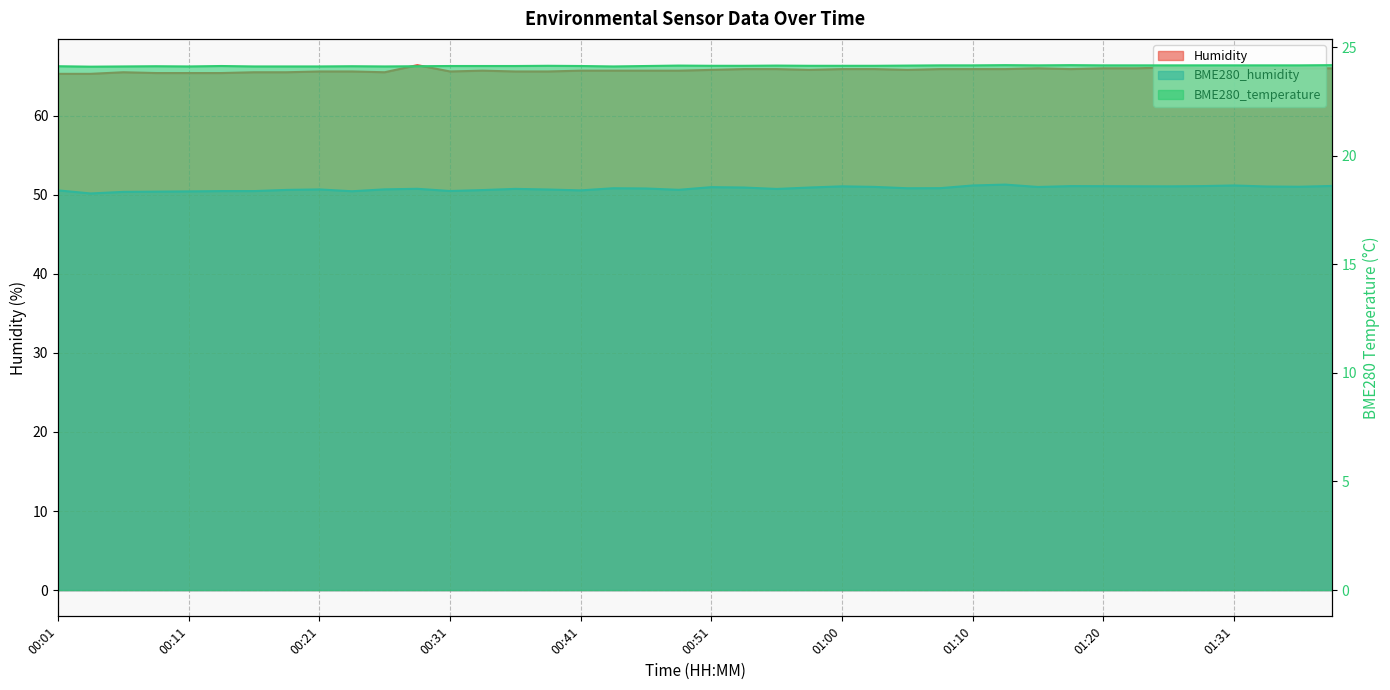

At which category is the sum across all series the highest?

01:13